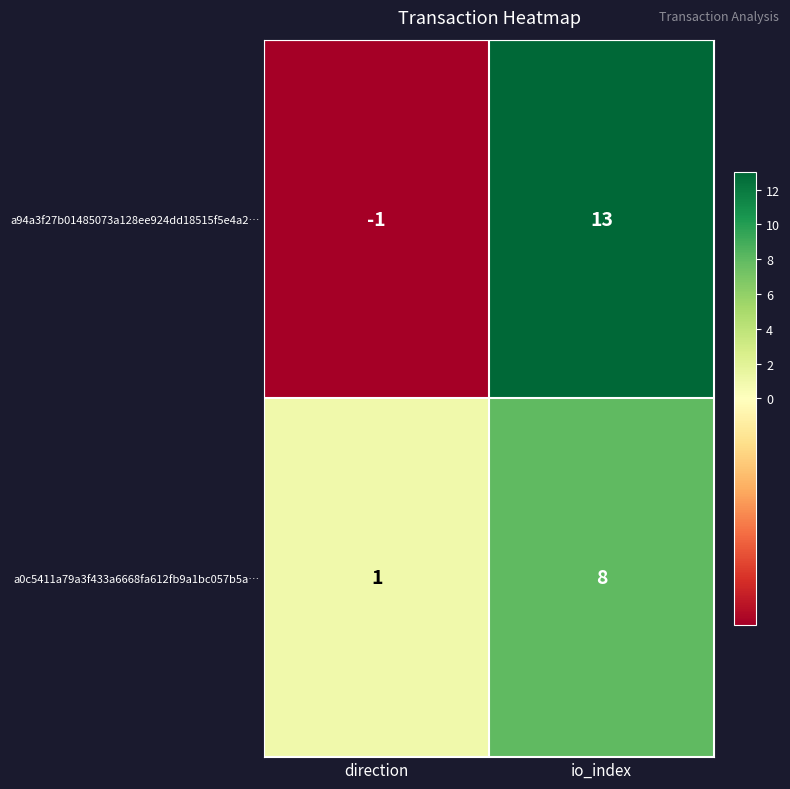

What is the difference between the maximum and minimum values in the a0c5411a79a3f433a6668fa612fb9a1bc057b5a… series?

7